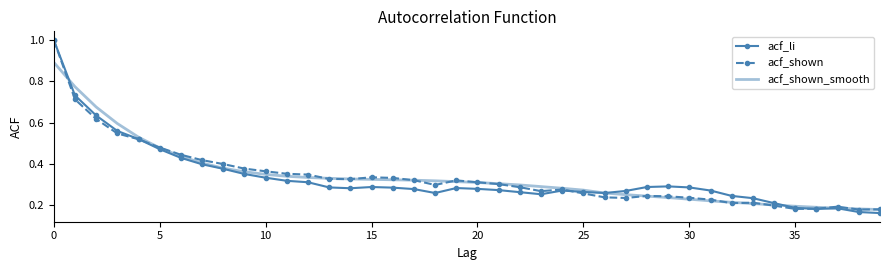

What is the difference between the second highest and second lowest values in the acf_li series?

0.6